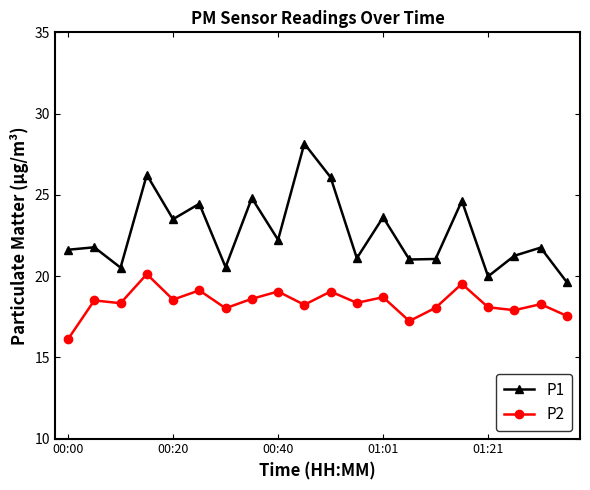

What is the minimum value for P2?

16.1